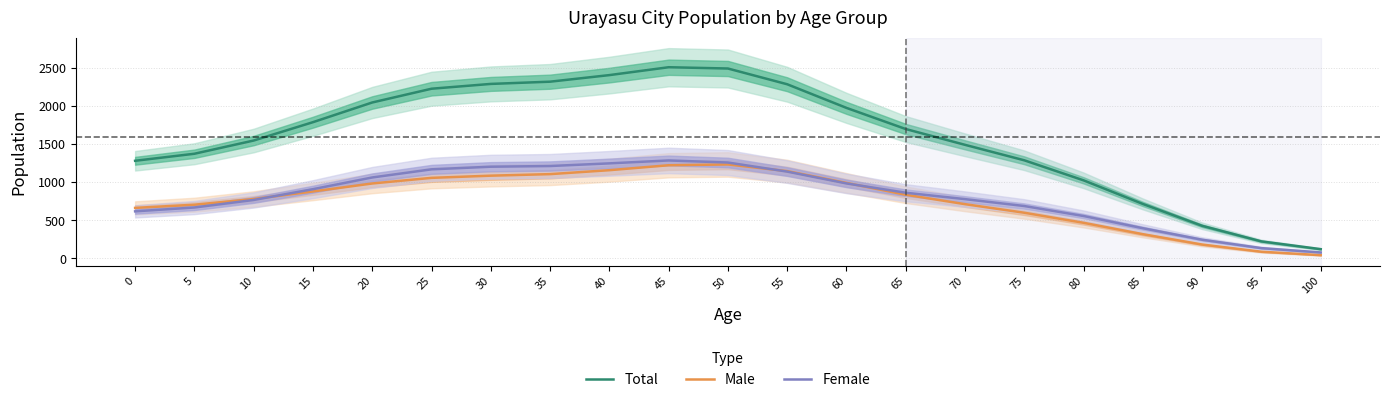

What is the sum of the Total values at 100 and 75?

1409.6